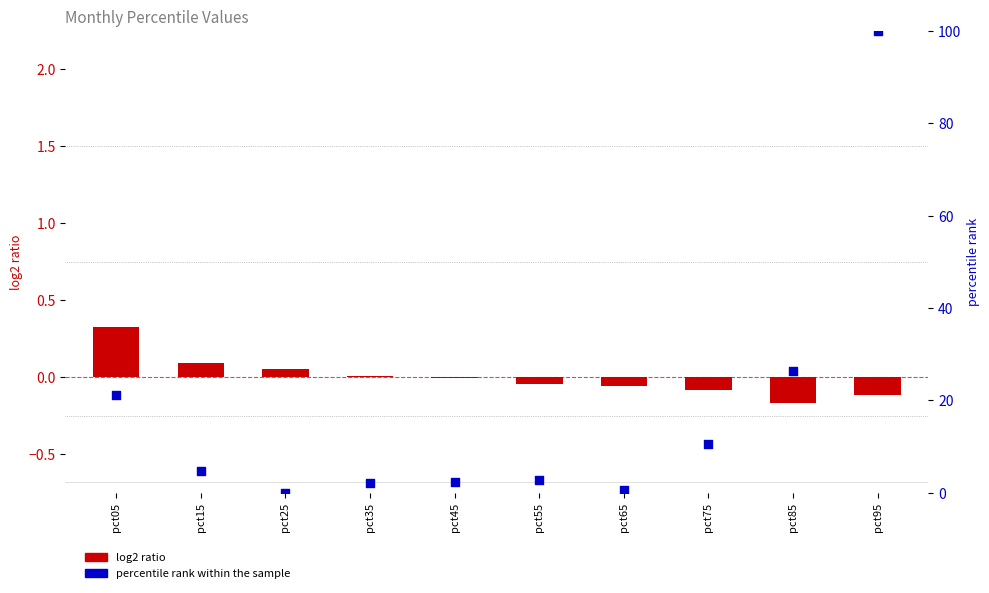

What is the total value across all series at pct35?

2.0